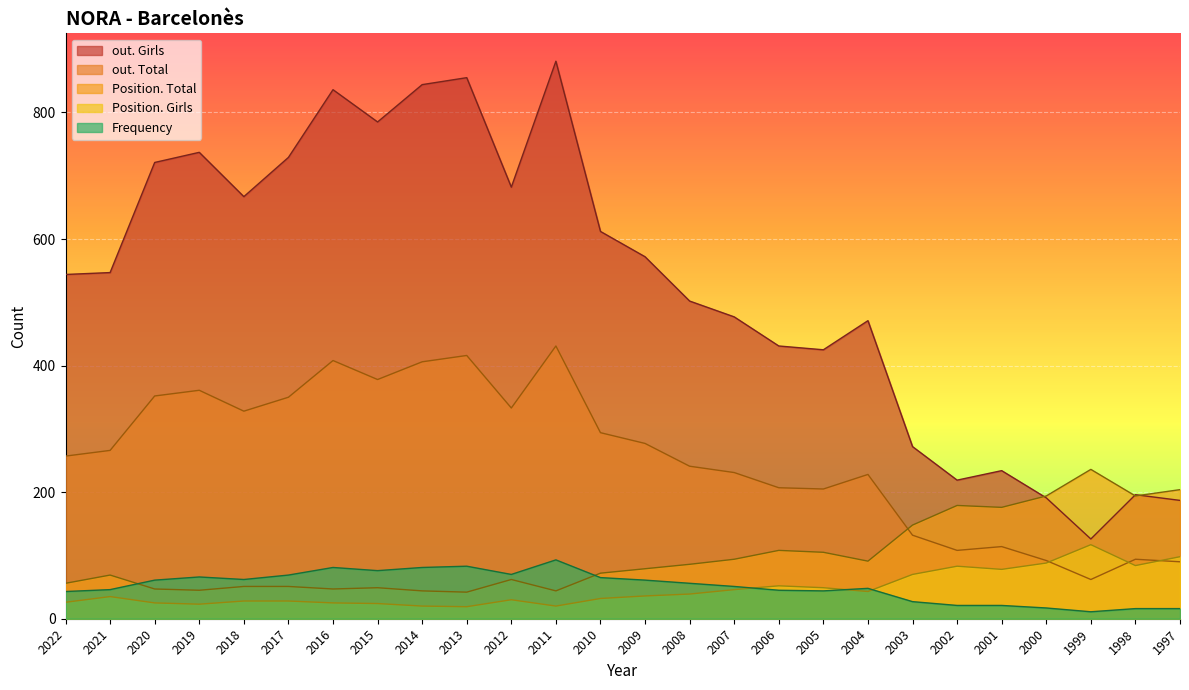

Reading right to left, transcribe all the data shown in this chart.

Frequency: 1997=16	1998=16	1999=11	2000=17	2001=21	2002=21	2003=27	2004=48	2005=44	2006=45	2007=51	2008=56	2009=61	2010=65	2011=93	2012=70	2013=83	2014=81	2015=76	2016=81	2017=69	2018=62	2019=66	2020=61	2021=46	2022=43
Position. Total: 1997=204	1998=194	1999=236	2000=194	2001=176	2002=179	2003=148	2004=91	2005=105	2006=108	2007=94	2008=86	2009=79	2010=72	2011=44	2012=62	2013=42	2014=44	2015=49	2016=47	2017=51	2018=51	2019=45	2020=47	2021=69	2022=56
Position. Girls: 1997=98	1998=84	1999=117	2000=88	2001=78	2002=83	2003=70	2004=43	2005=49	2006=52	2007=46	2008=39	2009=36	2010=32	2011=20	2012=30	2013=19	2014=20	2015=24	2016=25	2017=28	2018=28	2019=23	2020=25	2021=35	2022=26
out. Total: 1997=90	1998=94	1999=62	2000=92	2001=114	2002=108	2003=132	2004=228	2005=205	2006=207	2007=231	2008=241	2009=277	2010=294	2011=431	2012=333	2013=416	2014=406	2015=378	2016=408	2017=350	2018=328	2019=361	2020=352	2021=266	2022=257
out. Girls: 1997=187	1998=196	1999=126	2000=191	2001=234	2002=219	2003=272	2004=471	2005=425	2006=431	2007=477	2008=502	2009=572	2010=612	2011=881	2012=682	2013=855	2014=844	2015=785	2016=836	2017=729	2018=667	2019=737	2020=721	2021=547	2022=544